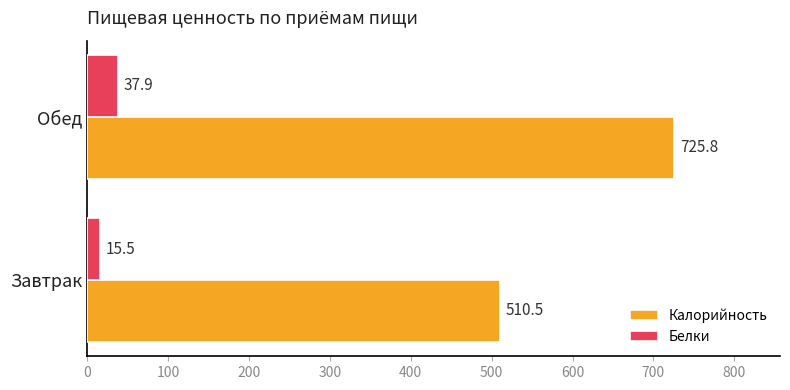

What is the lowest value of the Белки series?

15.5